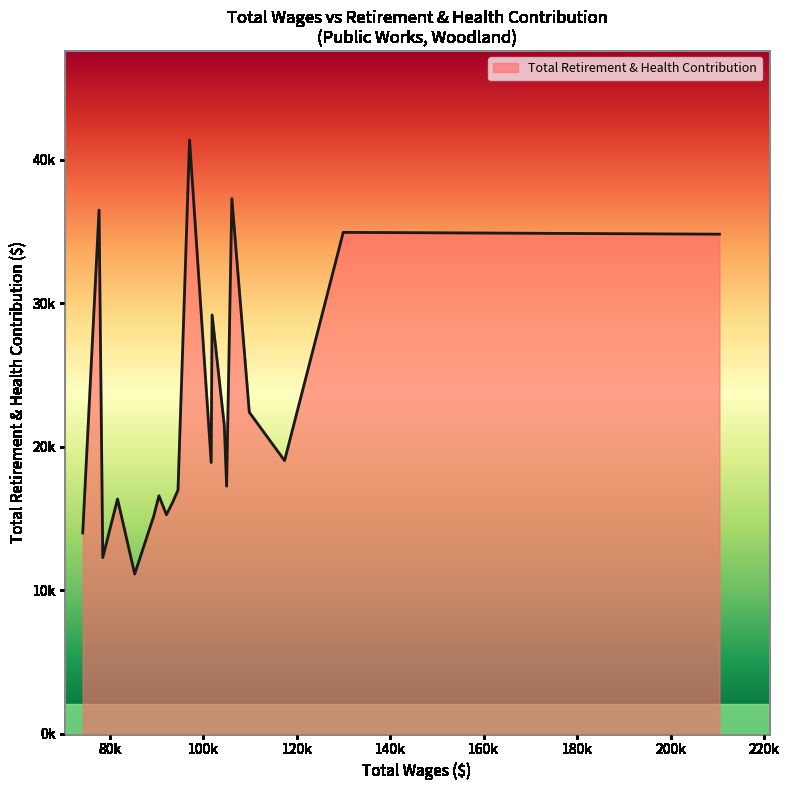

List the labels in order of value, largest first.

9, 4, 18, 1, 0, 7, 3, 6, 2, 8, 5, 10, 13, 16, 11, 12, 14, 19, 17, 15